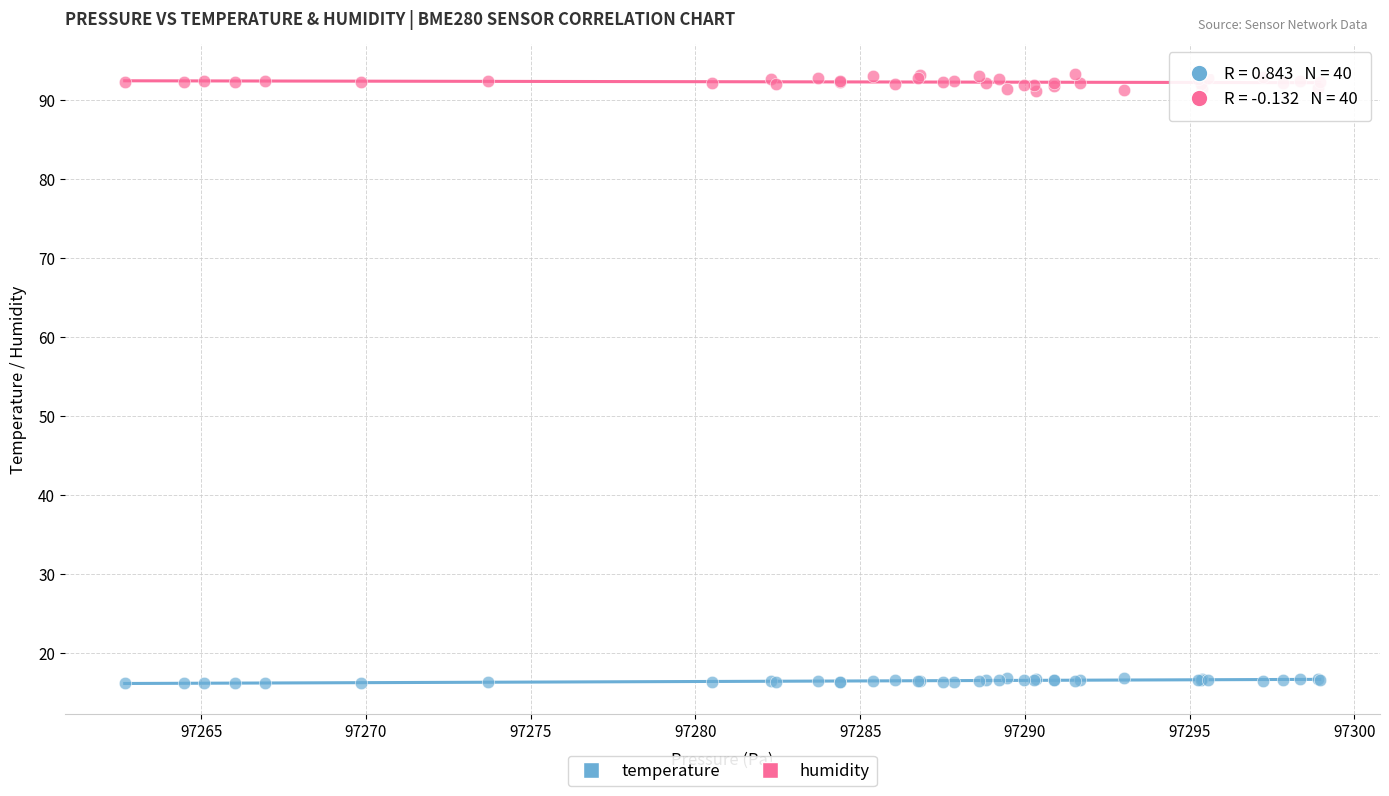

Which series reaches the minimum Y coordinate?

temperature